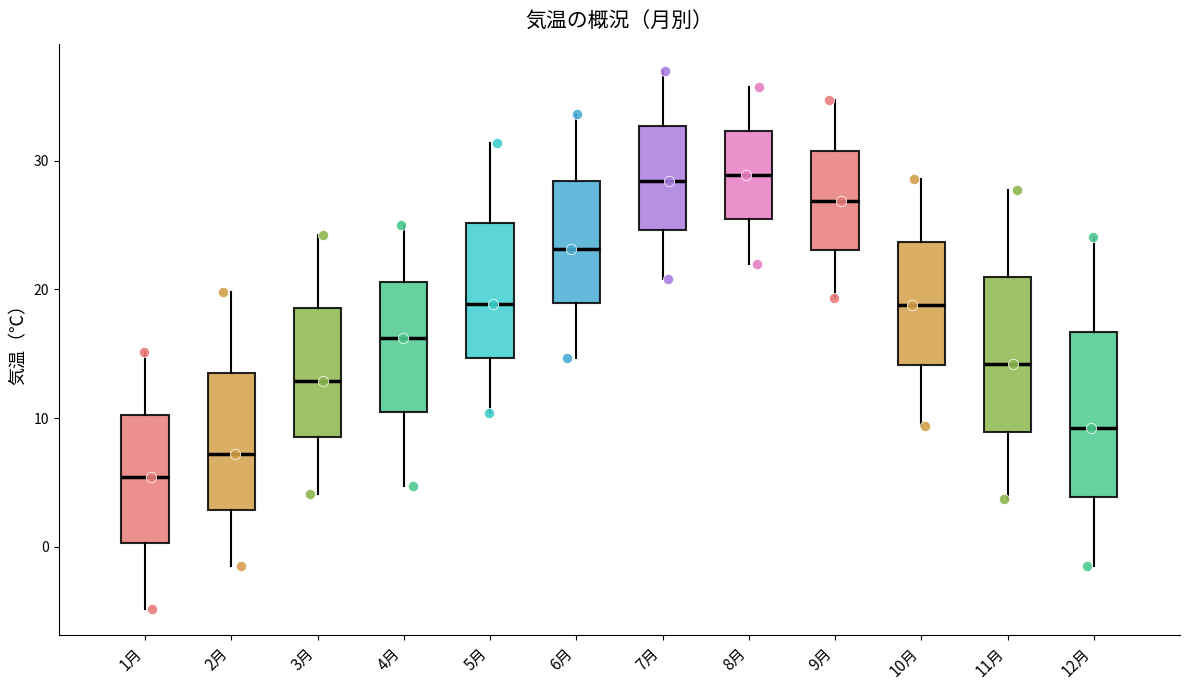

Where does the median line of the box for 4月 sit on the y-axis? The values are not printed on the chart, so give them approximately, as read against the axis.

16